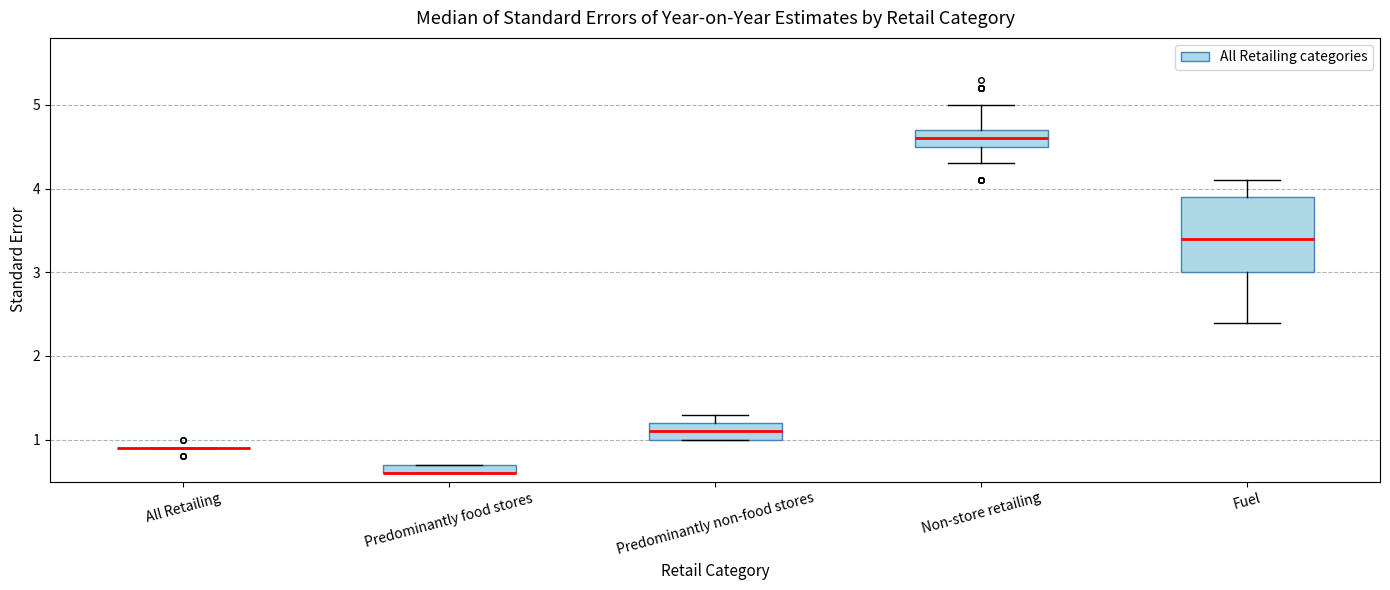

Which box is the tallest, from its lower edge to its upper edge?

Fuel